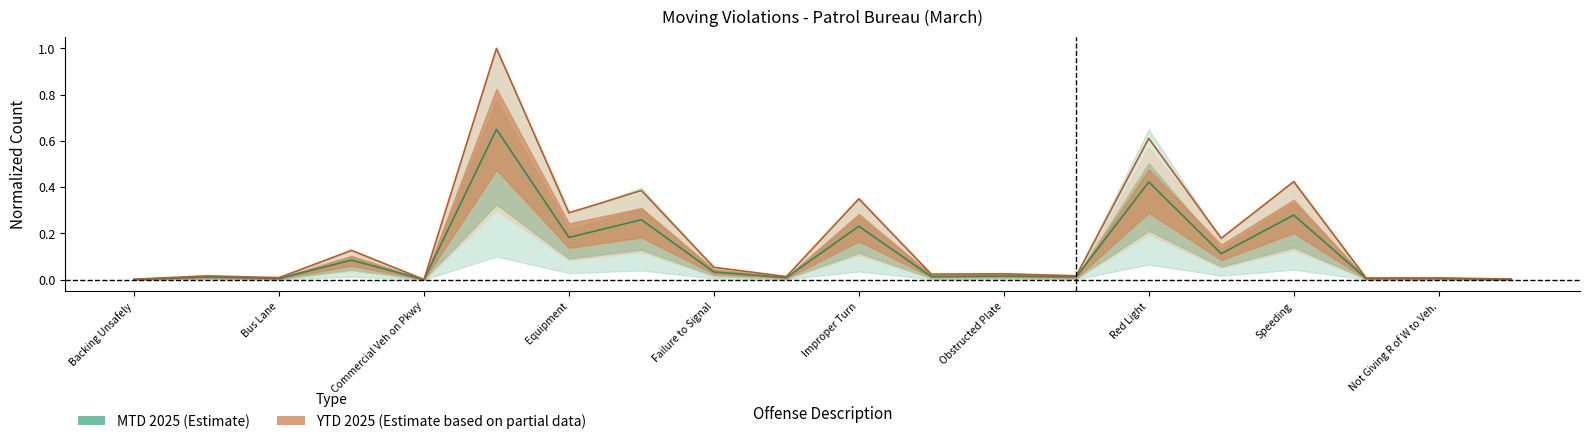

Which has a higher value, Fail to yield Right of Way to Pedestrian or Improper Passing?

Fail to yield Right of Way to Pedestrian